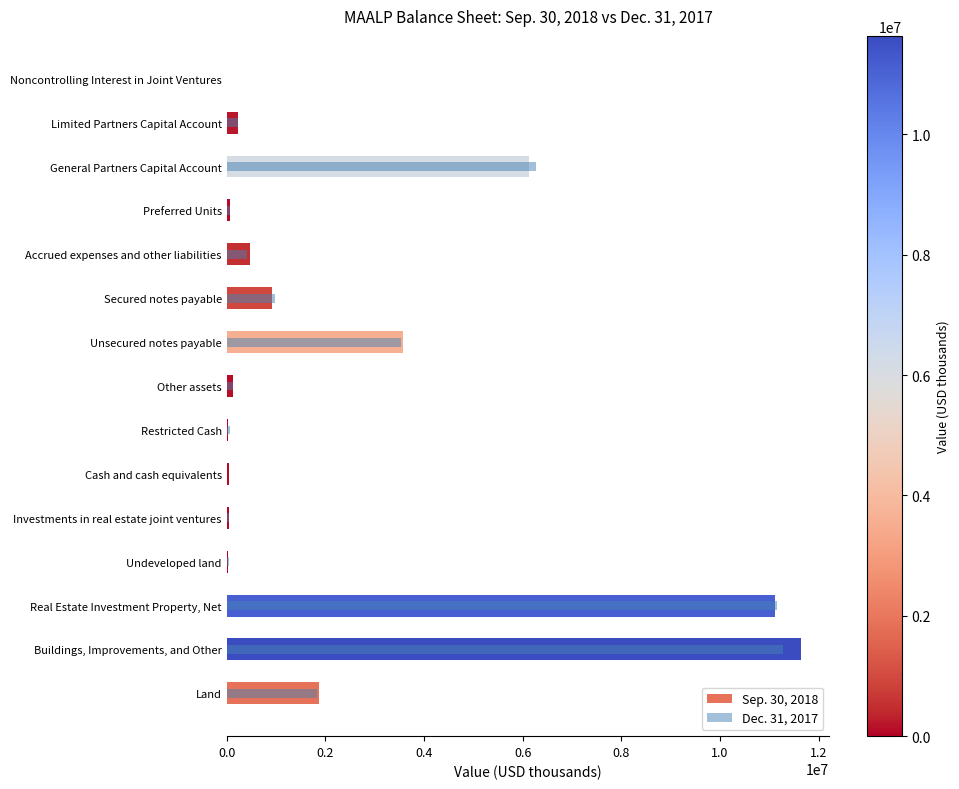

What is the sum of all Sep. 30, 2018 values?

36312271